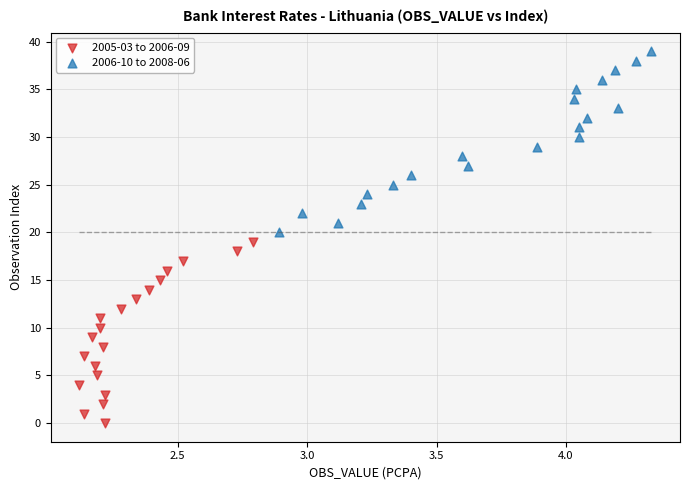

Which series reaches the minimum Y coordinate?

2005-03 to 2006-09